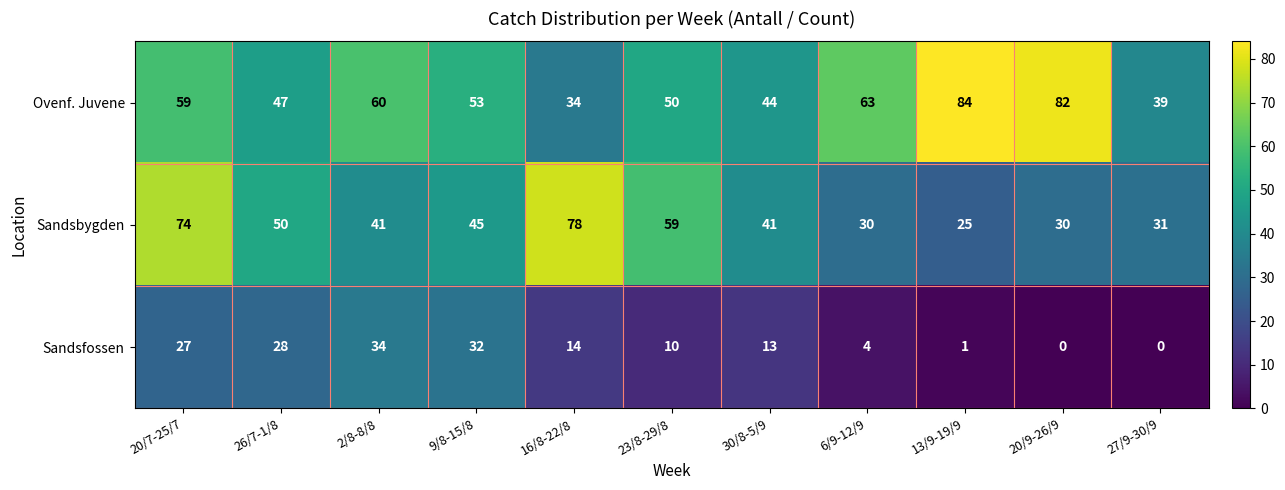

At how many categories does at least one series exceed 13?

11